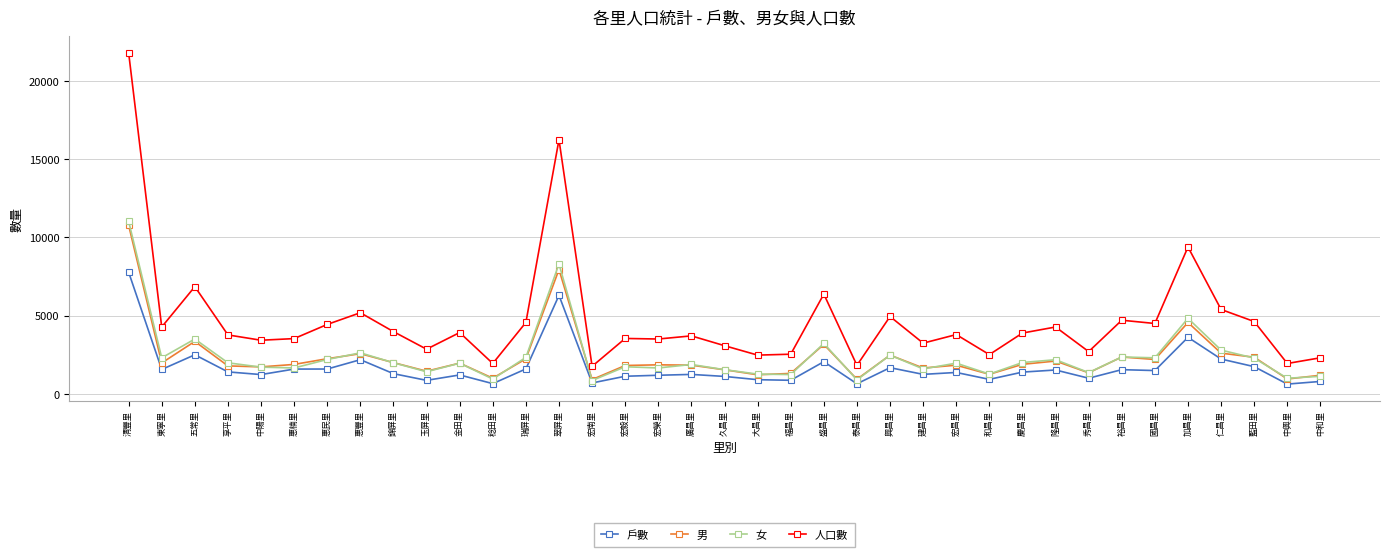

What is the difference between the highest and lowest values at 瑞屏里?

2974